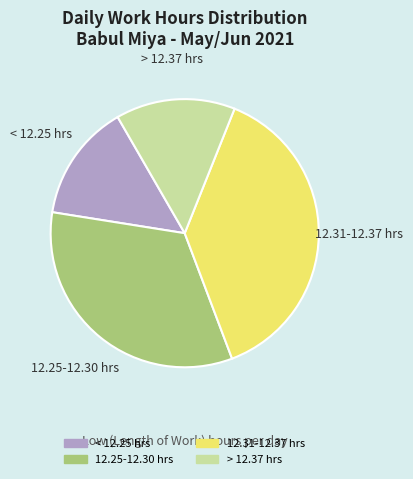

How many slices are in this pie chart?

4